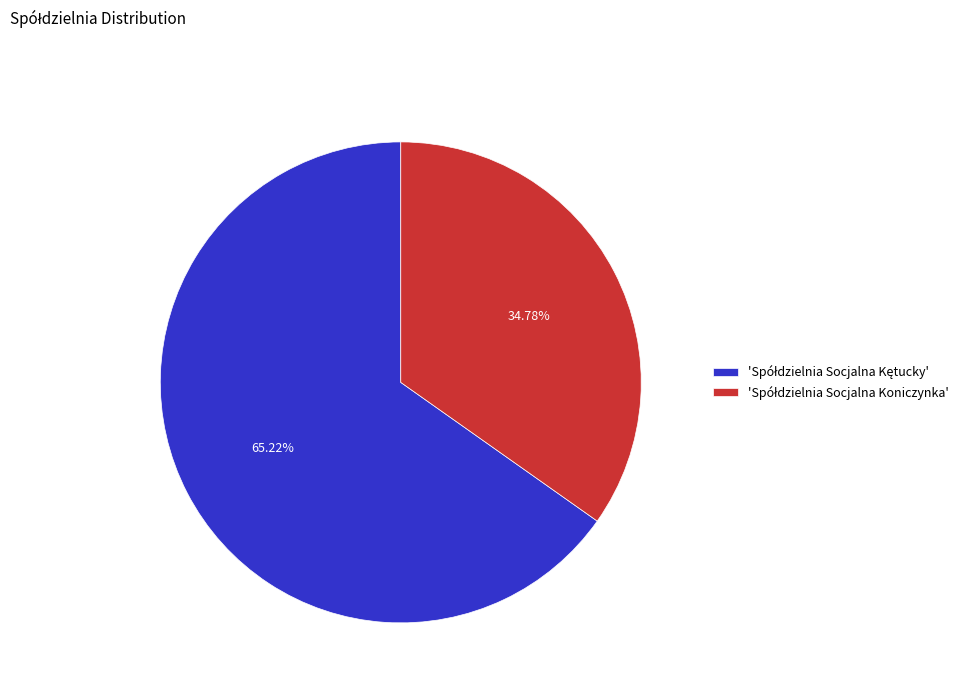

Does any single category account for the majority?

Yes